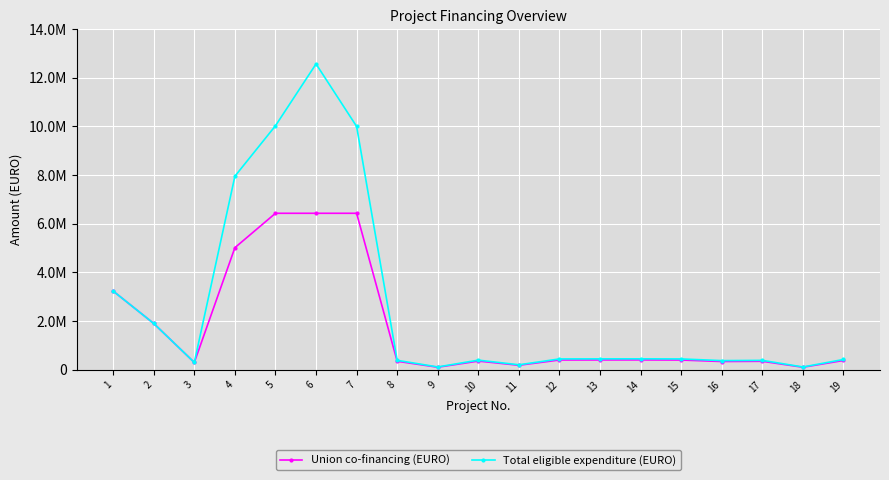

What is the average value of the Union co-financing (EURO) series?

1759473.4